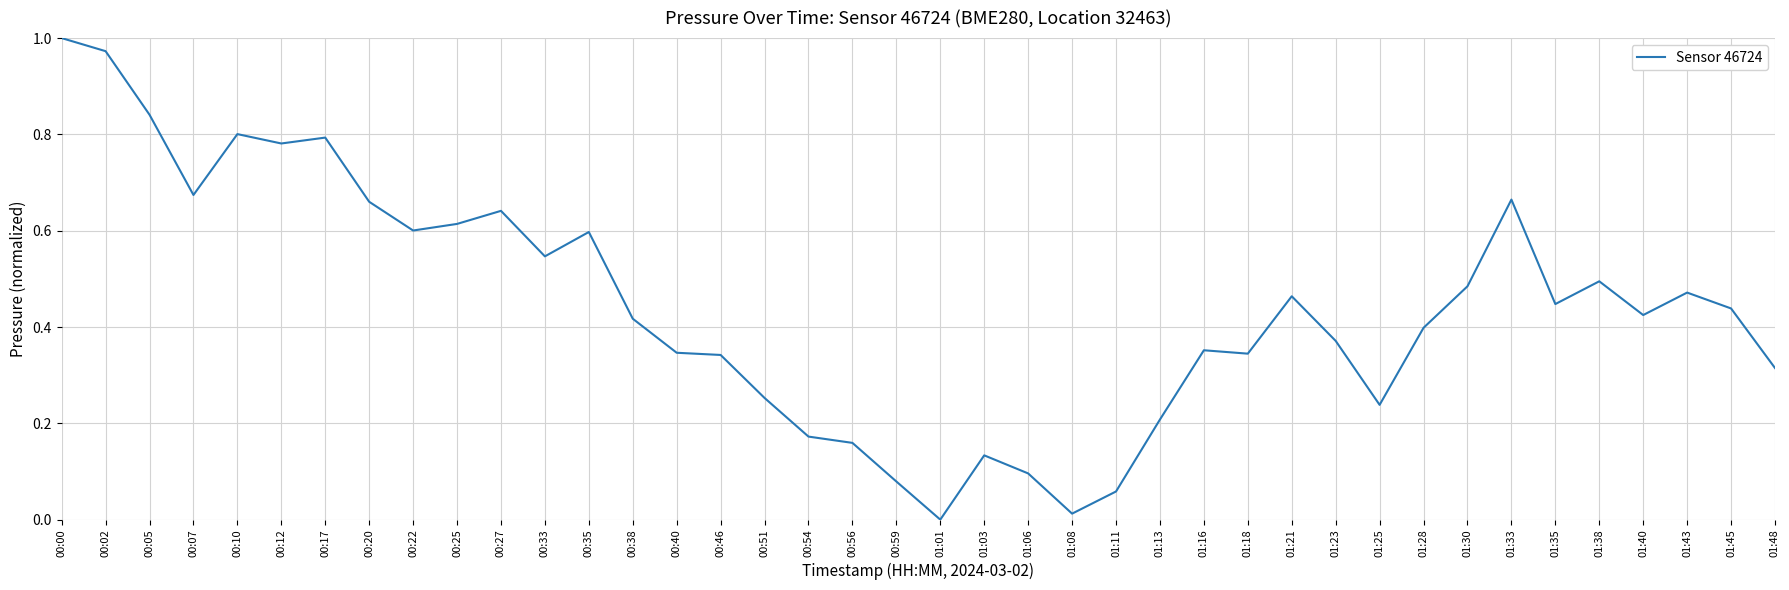

At which category does the chart reach its minimum across all series?

01:01